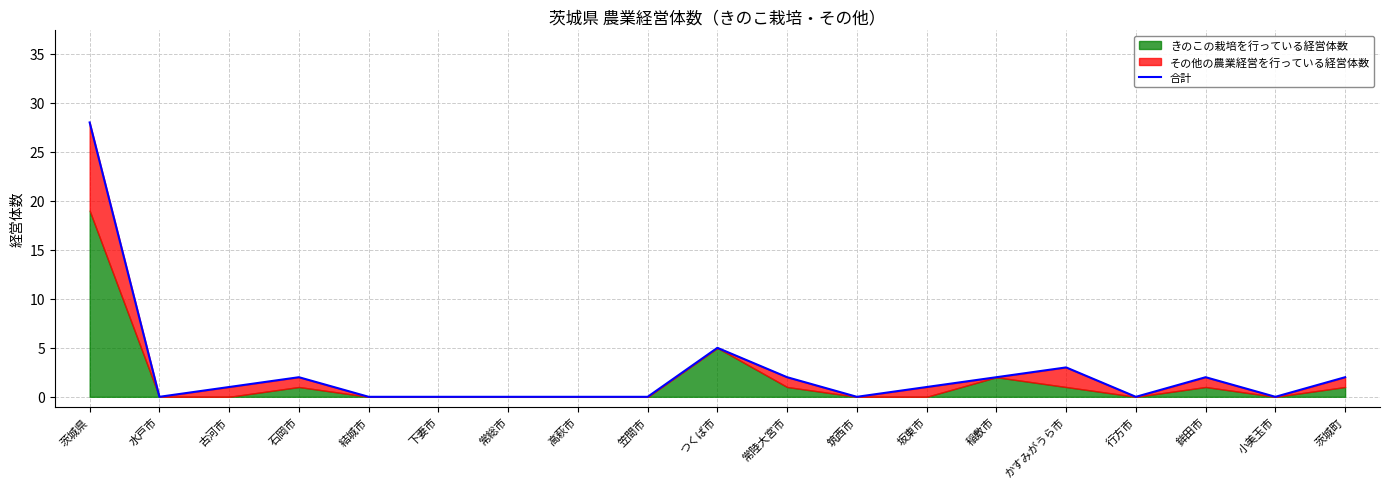

Where is the data nearest to the value 14?

つくば市